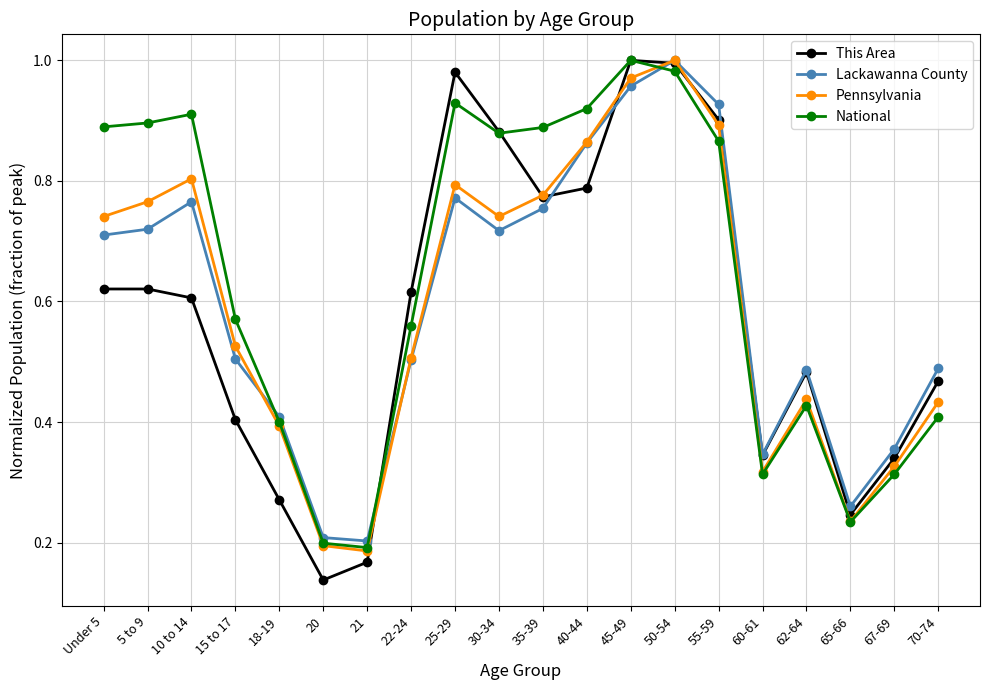

Is it true that National equals 1.4 at 45-49?

False